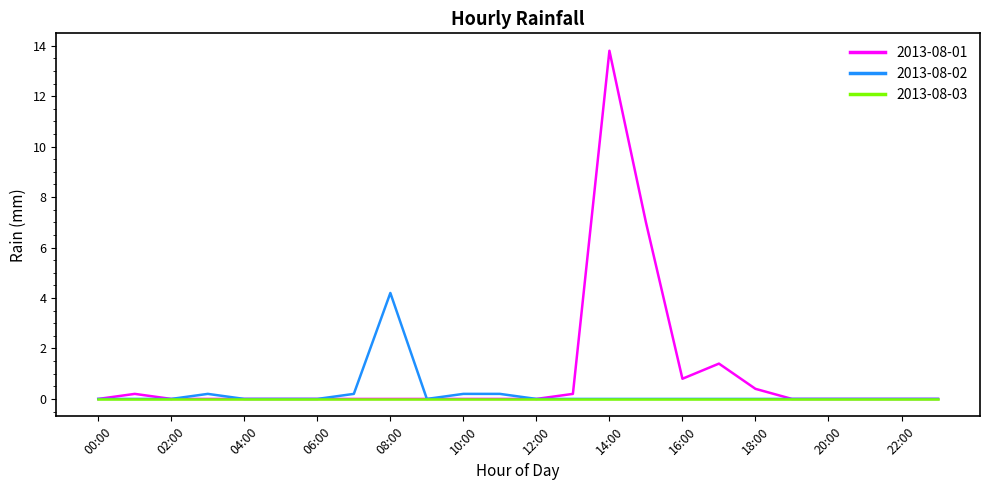

Which series has the largest range (max minus min)?

2013-08-01